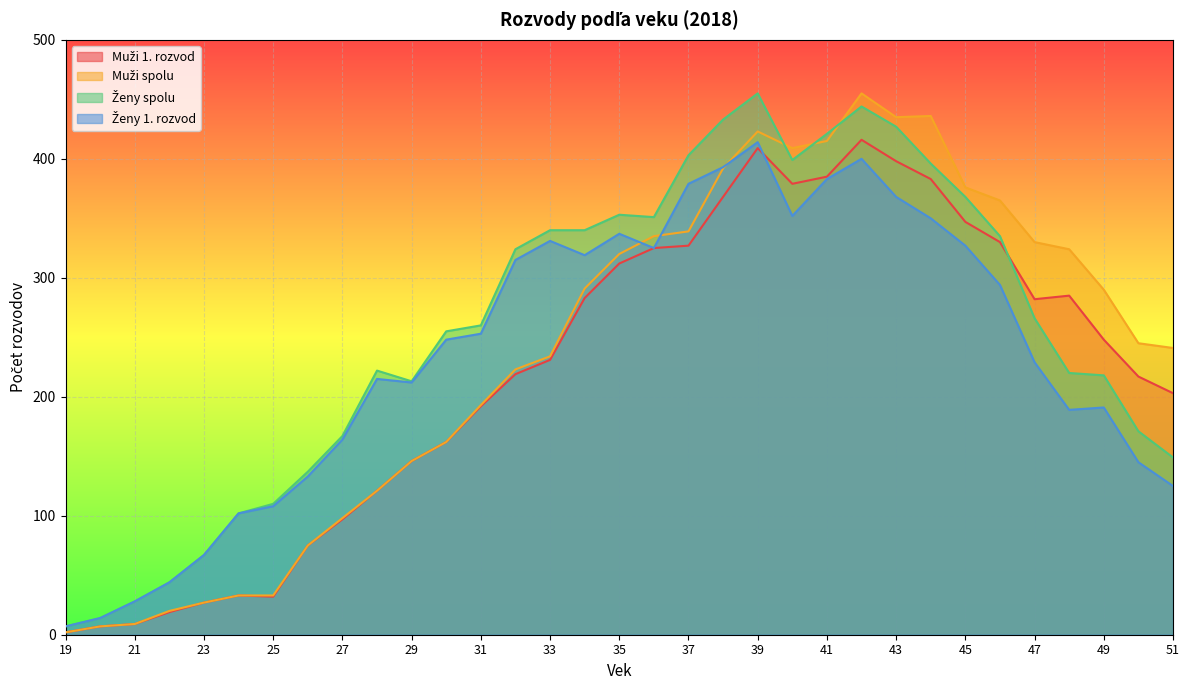

Where do Muži spolu and Ženy spolu first cross each other?

39 and 40